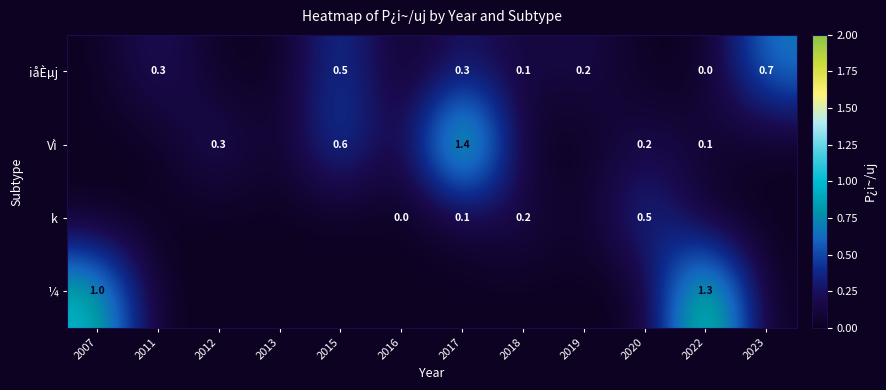

What is the sum of the iåÈµj values at 2023 and 2011?

1.0